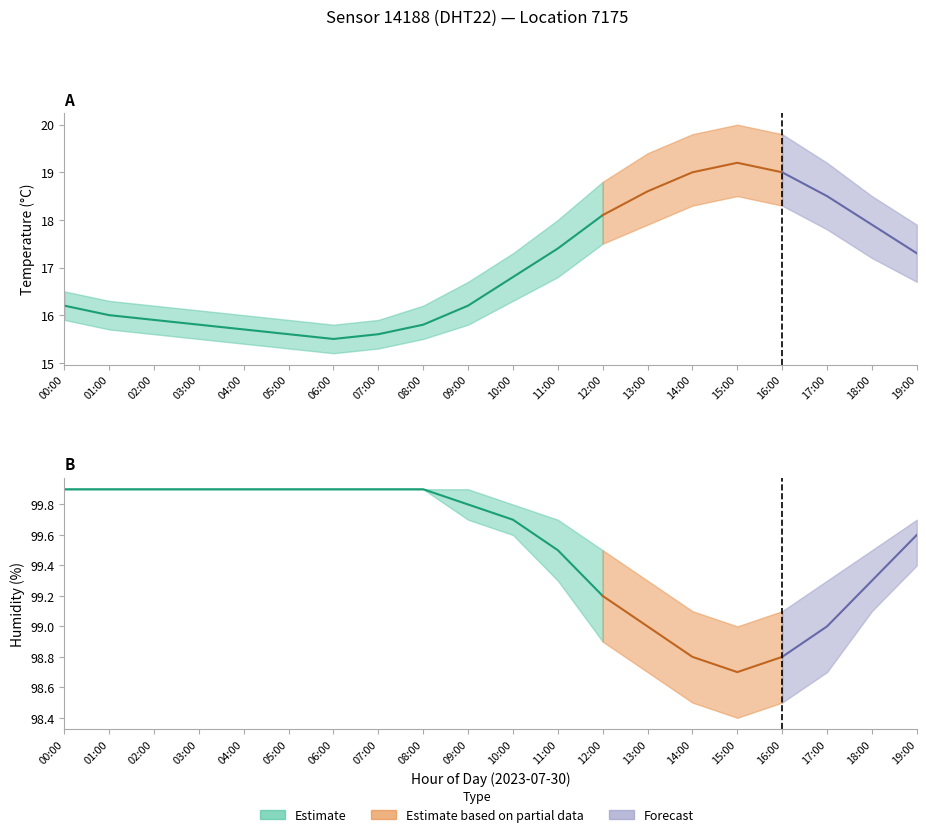

Does the chart have visible grid lines?

No